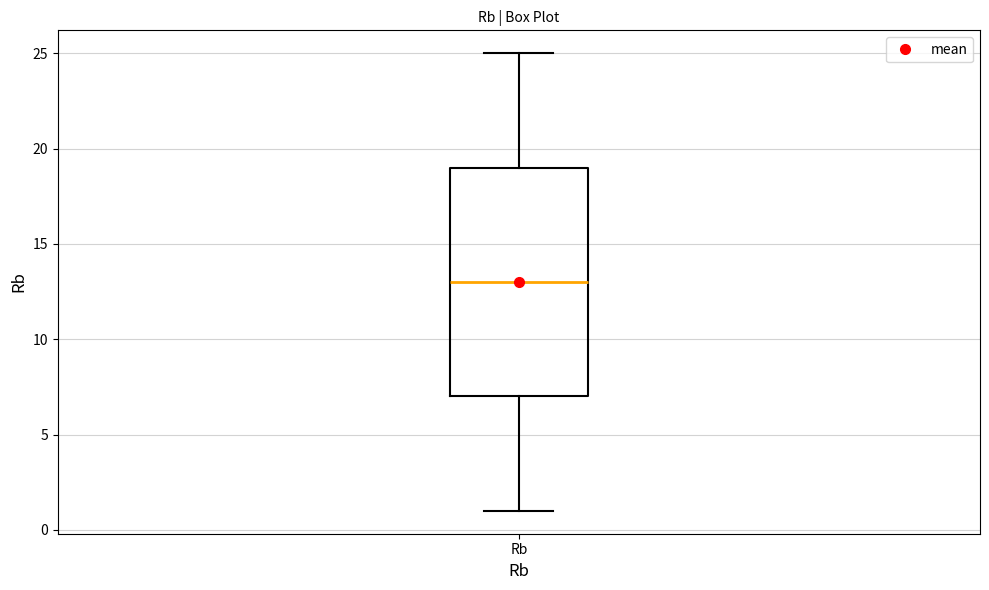

Transcribe this box plot: give where the median line is, the range the box spans, and where the two whiskers end, as read against the y-axis. The values are not printed on the chart, so give them approximately, as read against the axis.

median 13, box 7 to 19, whiskers 1 to 25